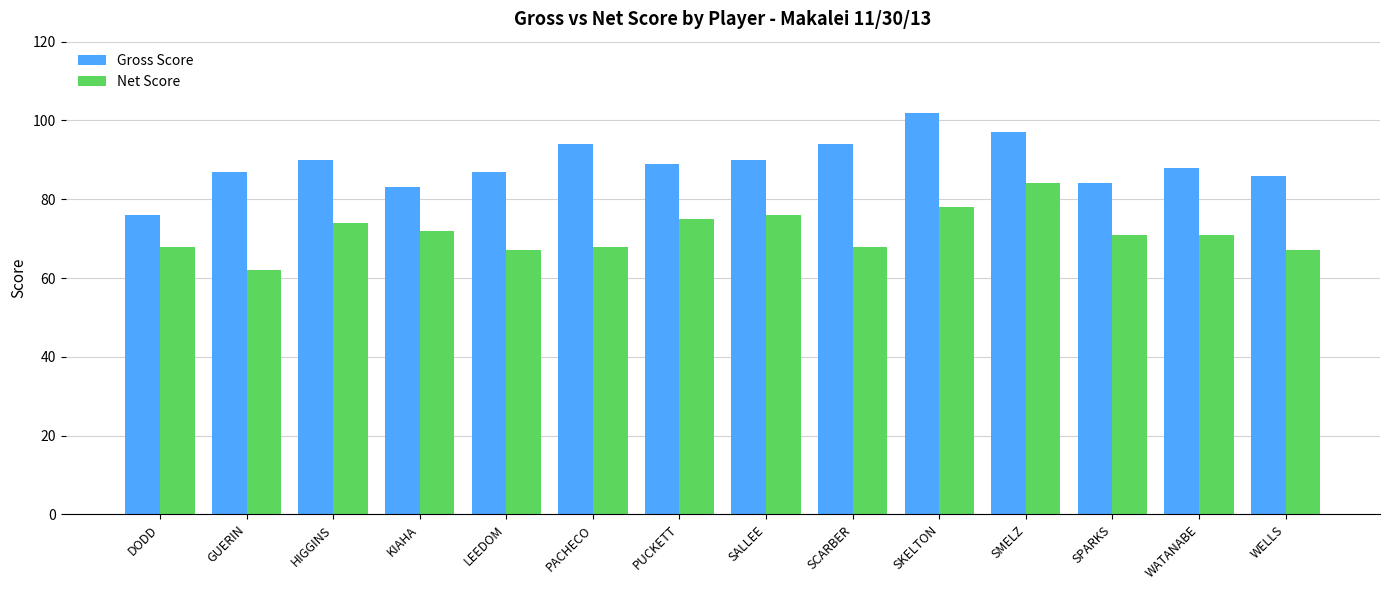

What is the average value of the Gross Score series?

89